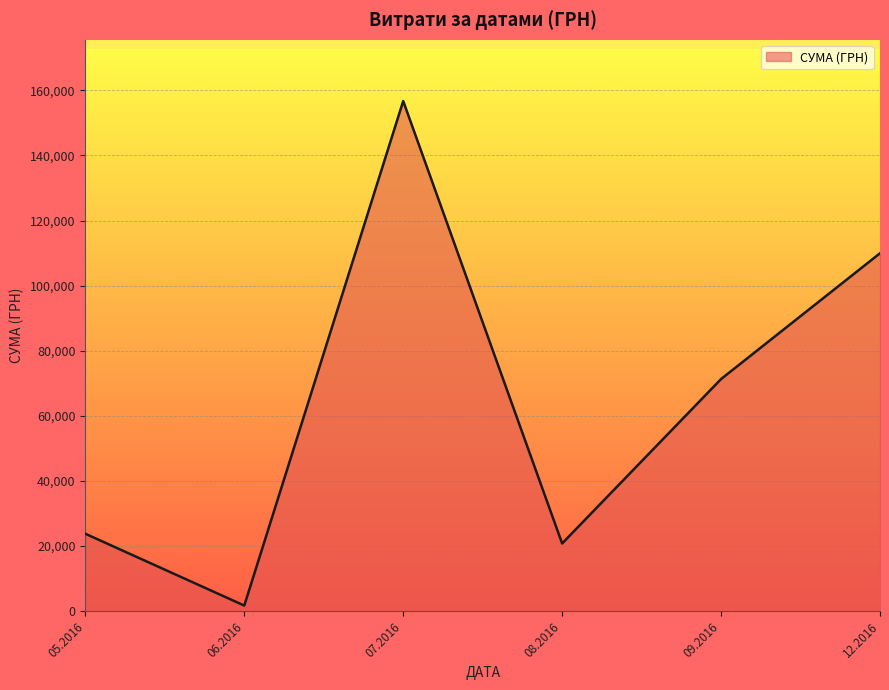

What is the greatest value displayed?

156699.6